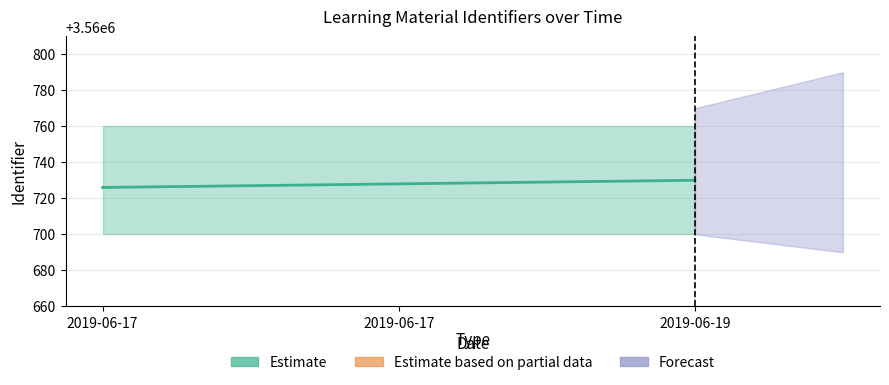

The value at 2019-06-17 is 3560726. True or false?

True